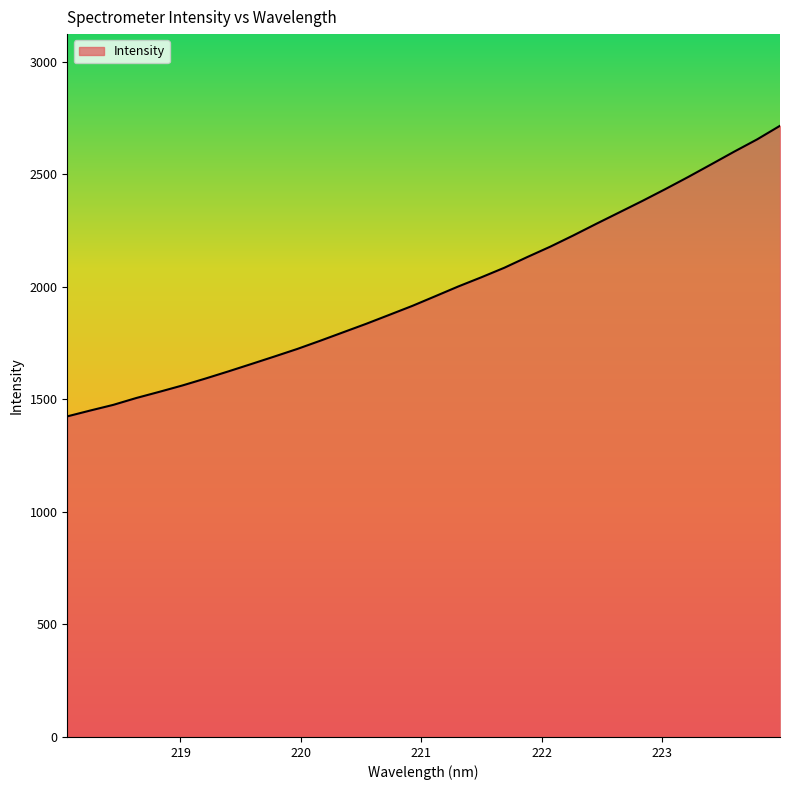

What is the greatest value displayed?

2714.6